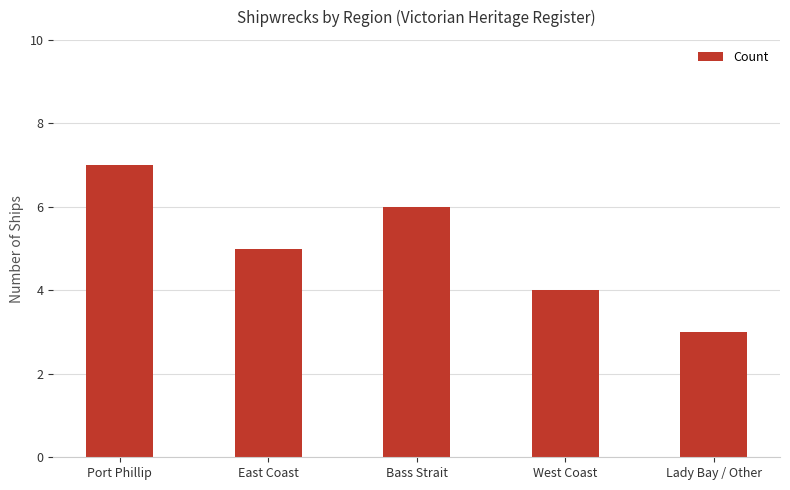

Where does the data first go above 5?

Port Phillip